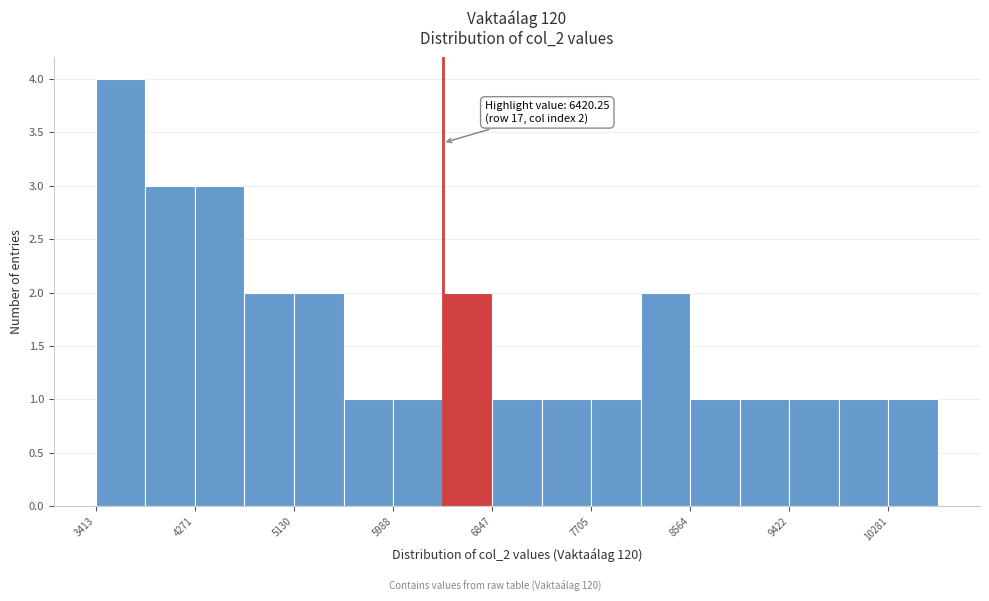

Which range on the x-axis has the tallest bar?

3400 to 3800